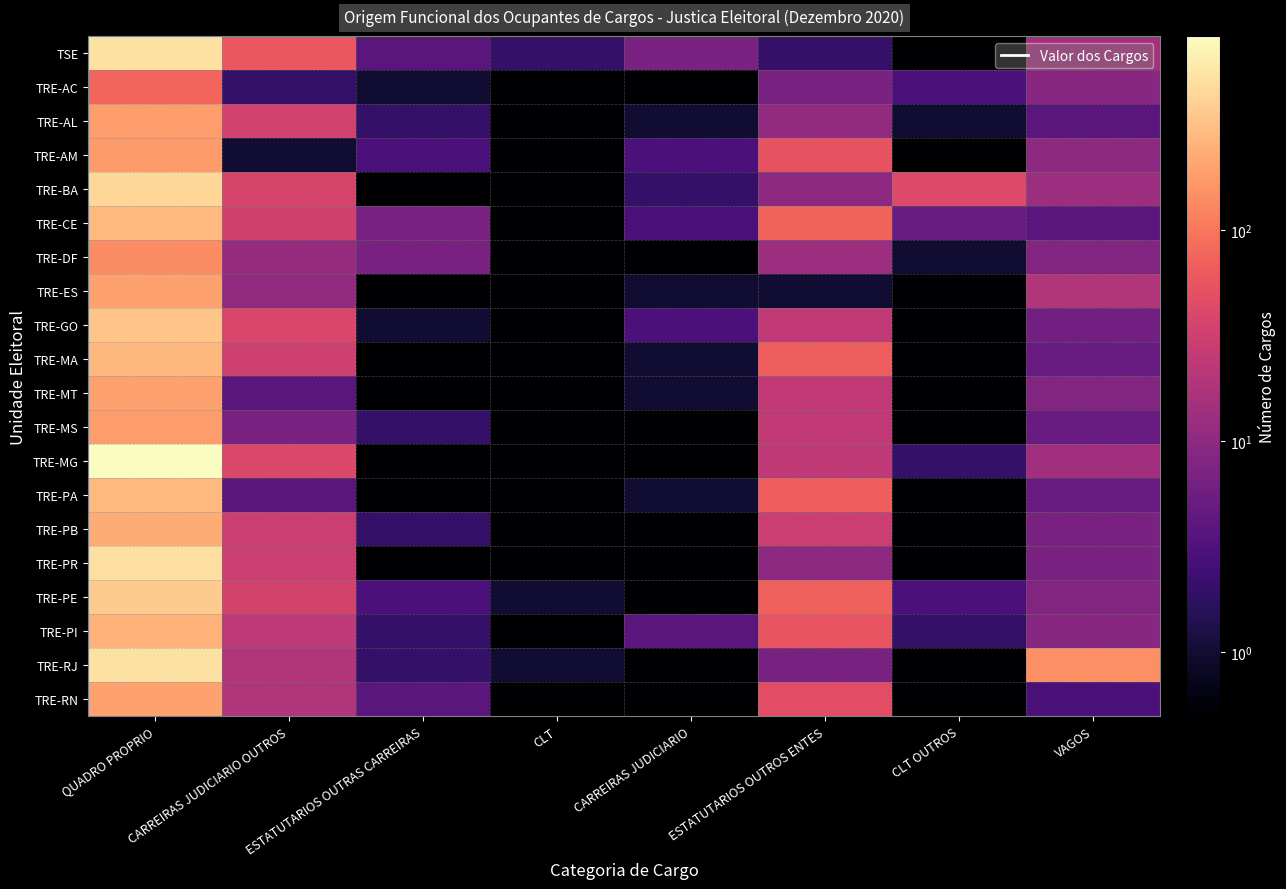

What is the total value across all series at CLT?

5.7